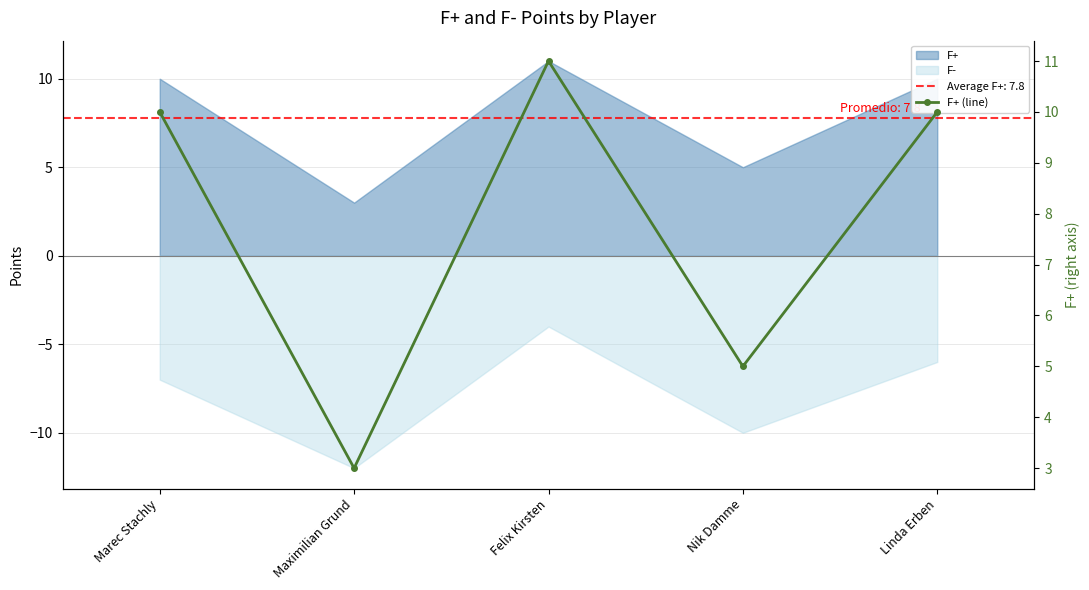

What position from the left is Felix Kirsten?

3